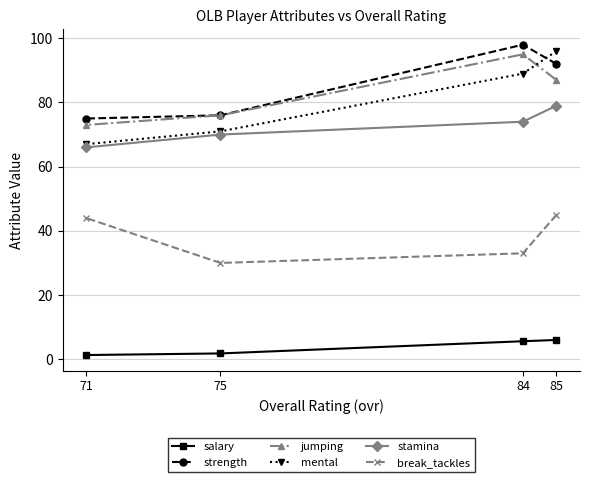

Which category has the lowest value in the stamina series?

71